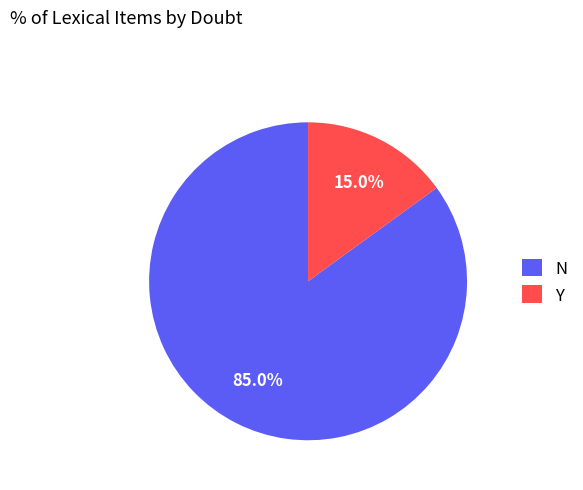

Count the number of slices in the pie.

2